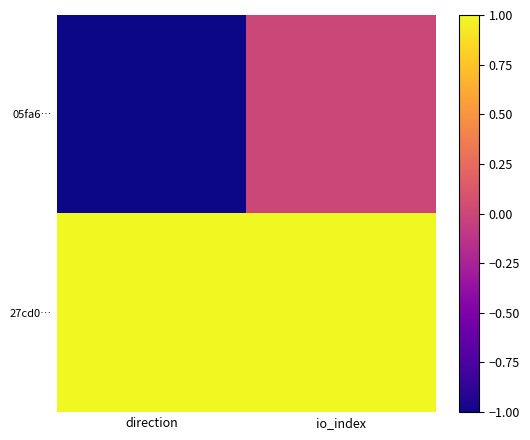

What is the spread (max minus min) of values at direction?

2